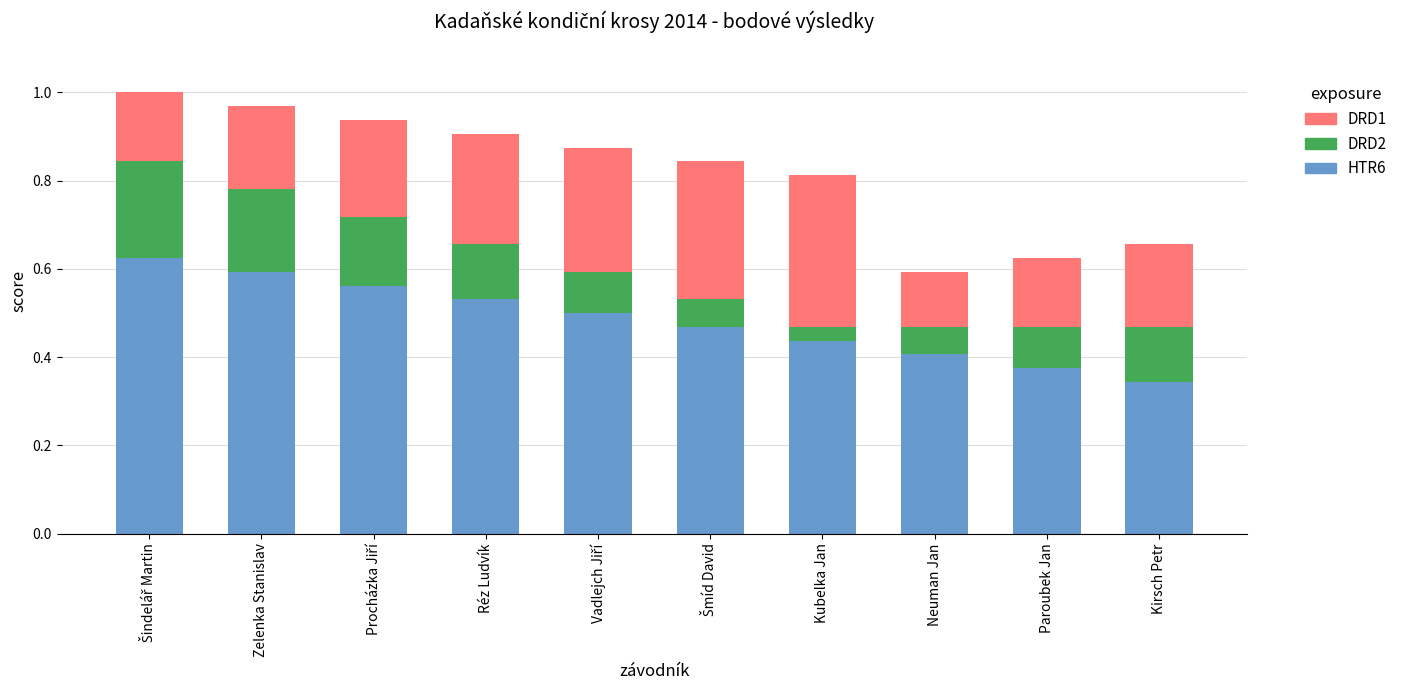

Which category has the lowest value in the HTR6 series?

Kirsch Petr